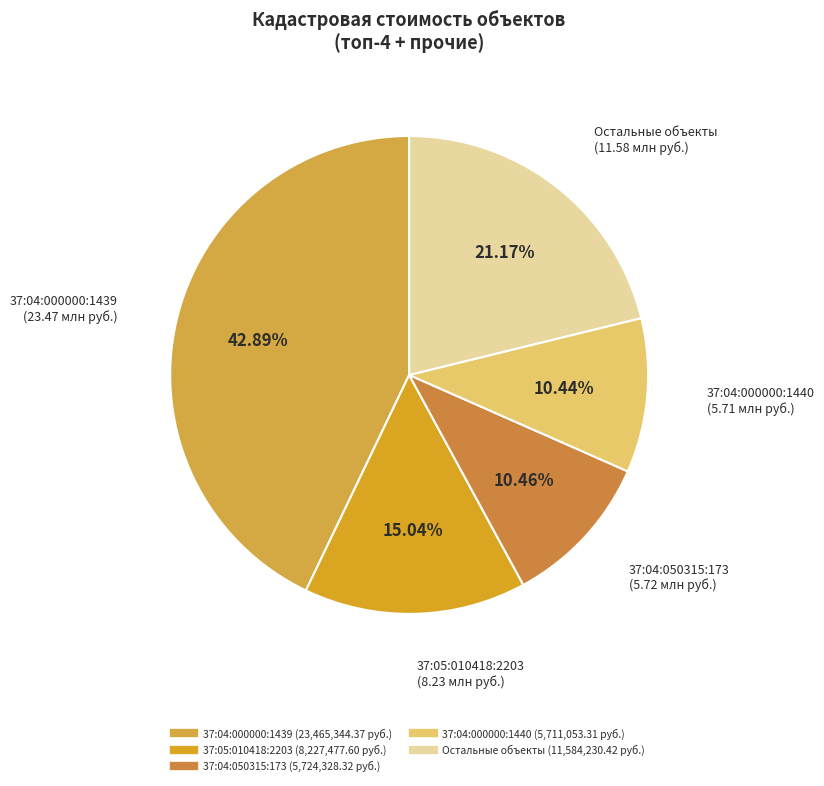

Count the number of slices in the pie.

5